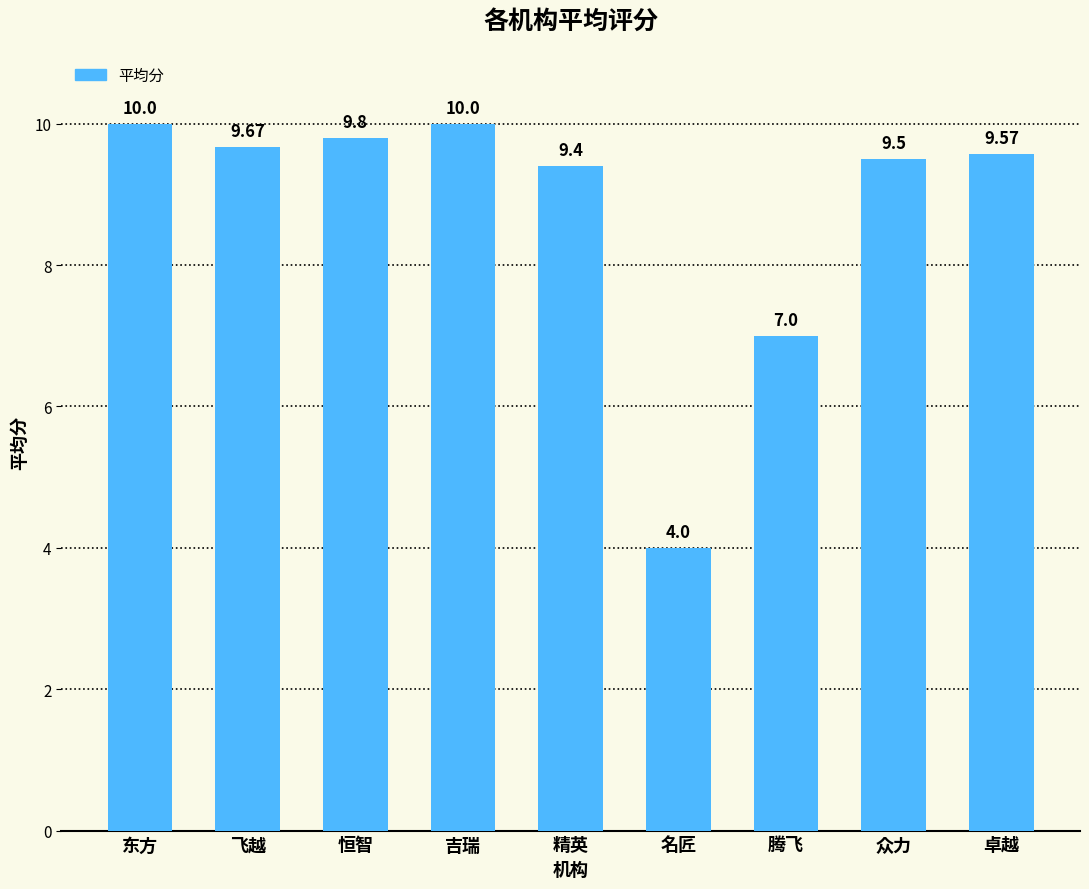

What is the label of the 3rd bar from the right?

腾飞